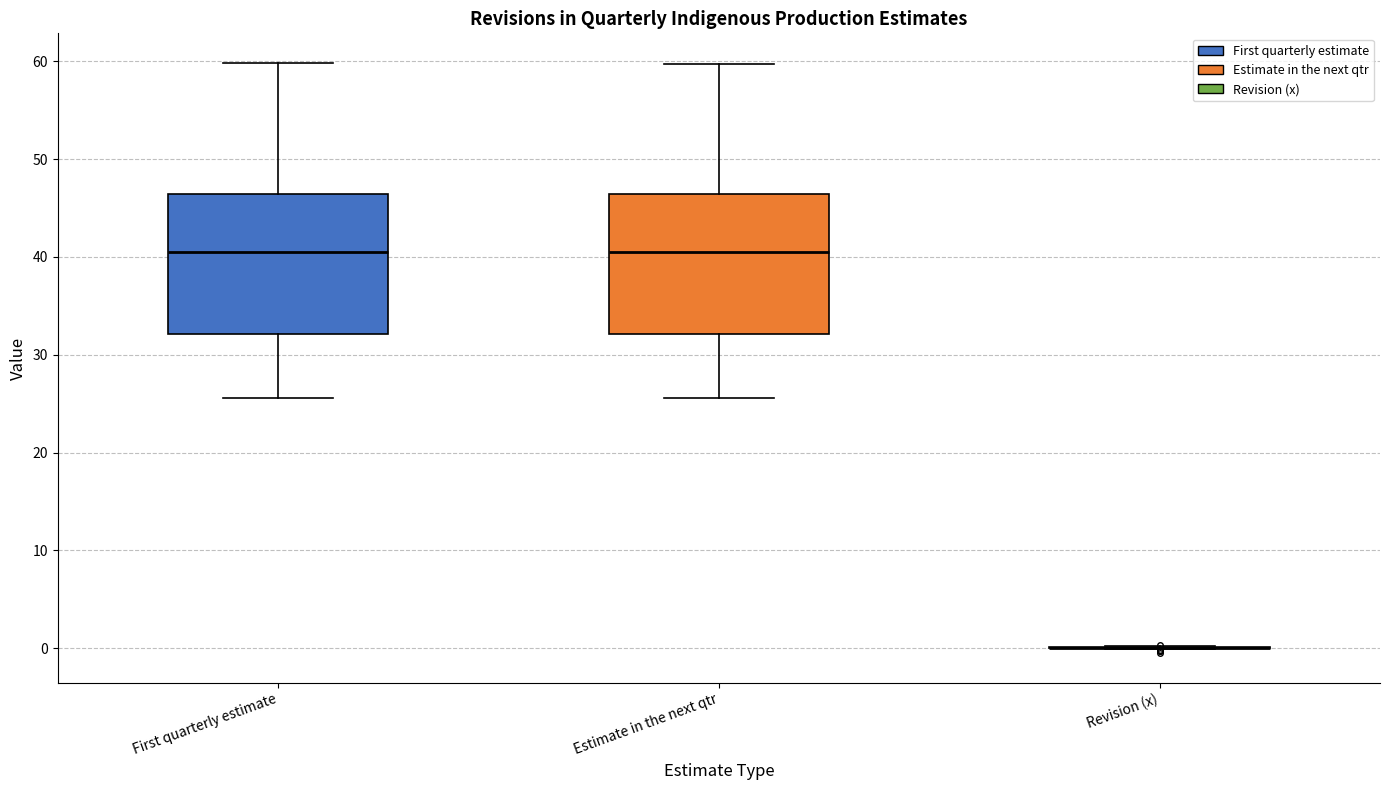

Reading left to right, read every box against the y-axis: the position of its median line, the range the box covers, and the ends of its whiskers. The values are not printed on the chart, so give them approximately, as read against the axis.

First quarterly estimate: median 40, box 32 to 46, whiskers 26 to 60
Estimate in the next qtr: median 41, box 32 to 46, whiskers 26 to 60
Revision (x): box collapsed to a line at 0, whiskers 0 to 0